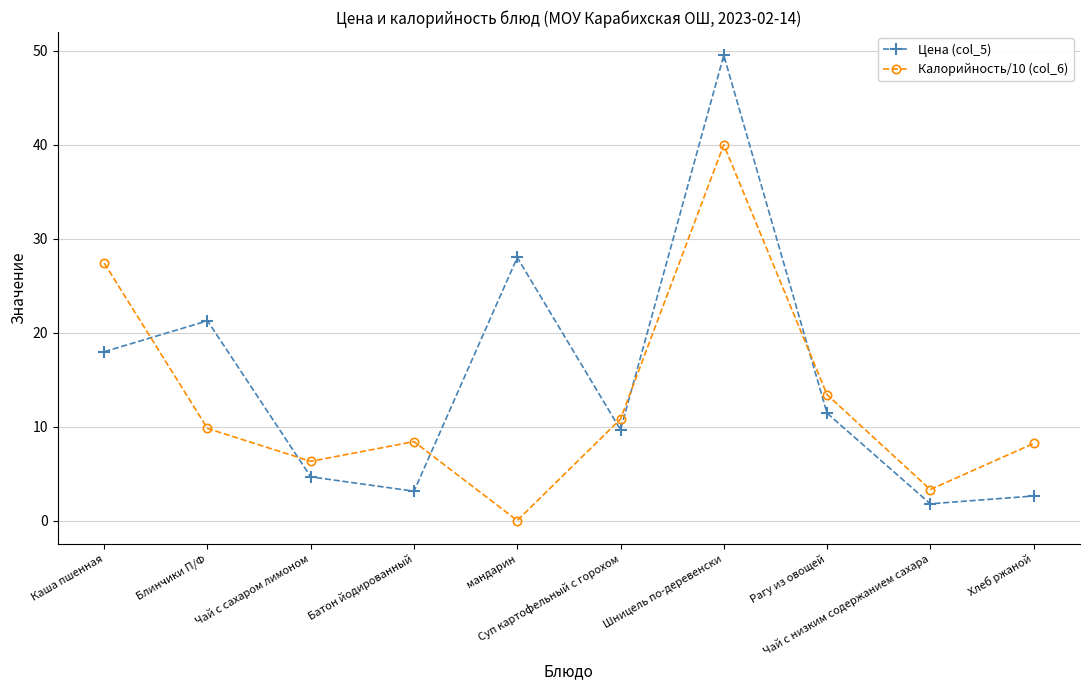

At which category is the sum across all series the highest?

Шницель по-деревенски